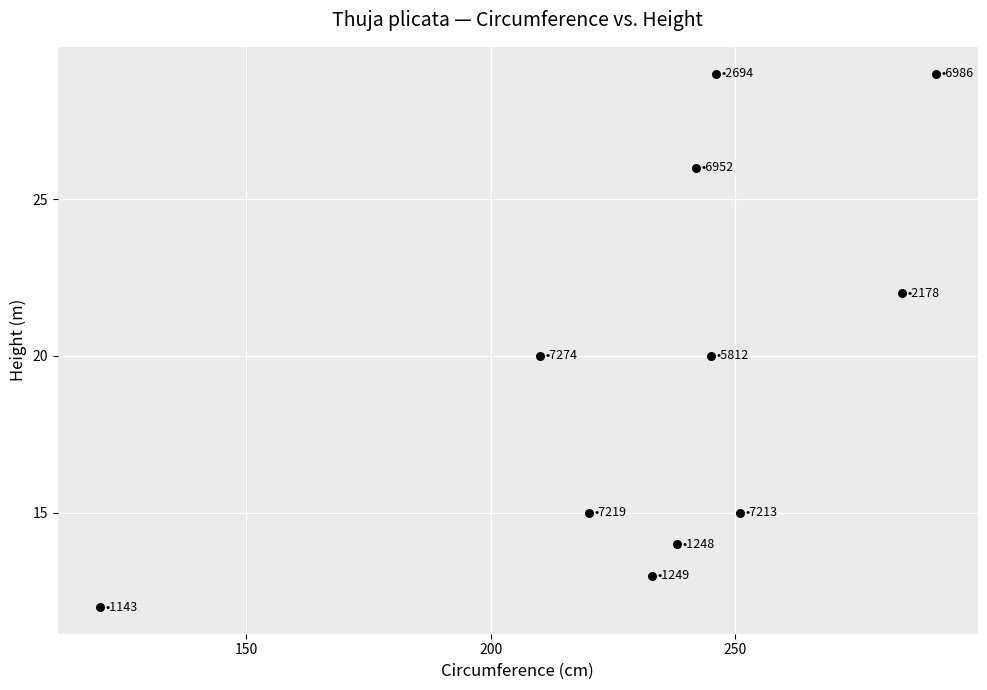

What is the range of X values (max minus min)?

171